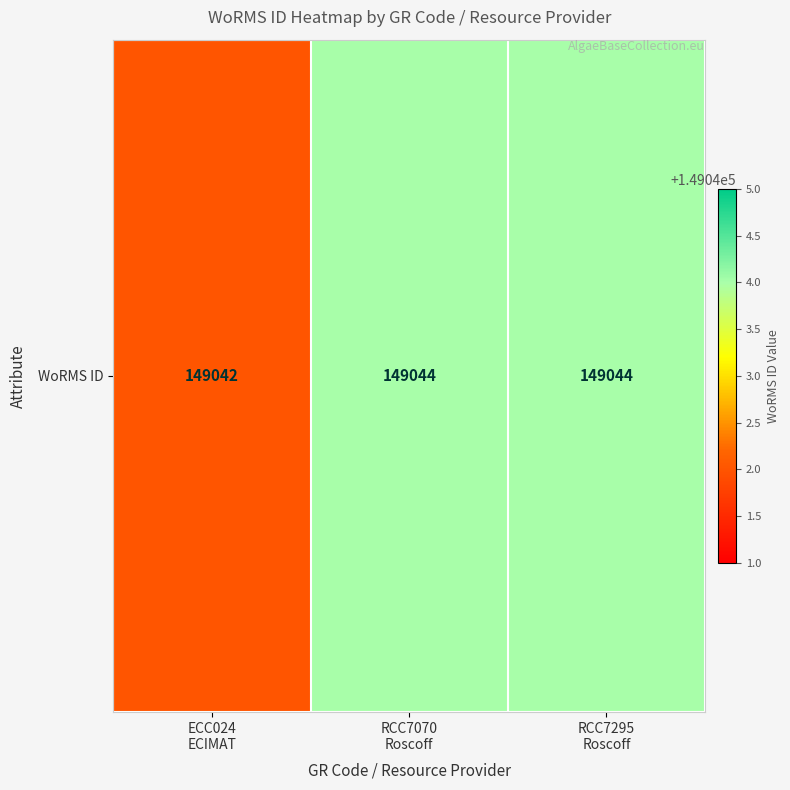

Reading left to right, extract all data points from this chart.

ECC024
ECIMAT=149042	RCC7070
Roscoff=149044	RCC7295
Roscoff=149044